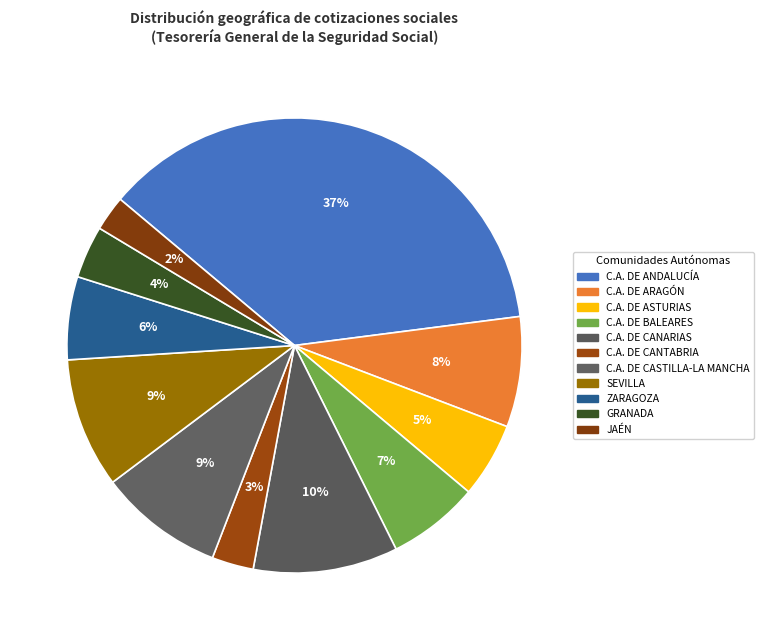

Count the number of slices in the pie.

11